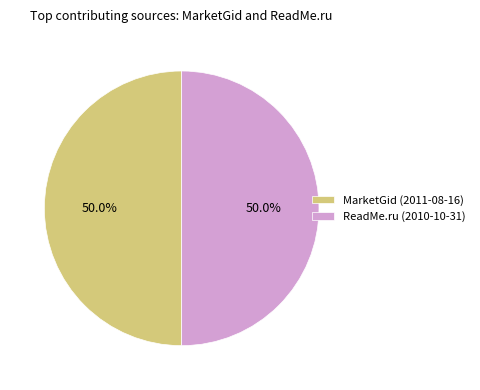

What is the ratio of the value at ReadMe.ru (2010-10-31) to the value at MarketGid (2011-08-16)?

1.0